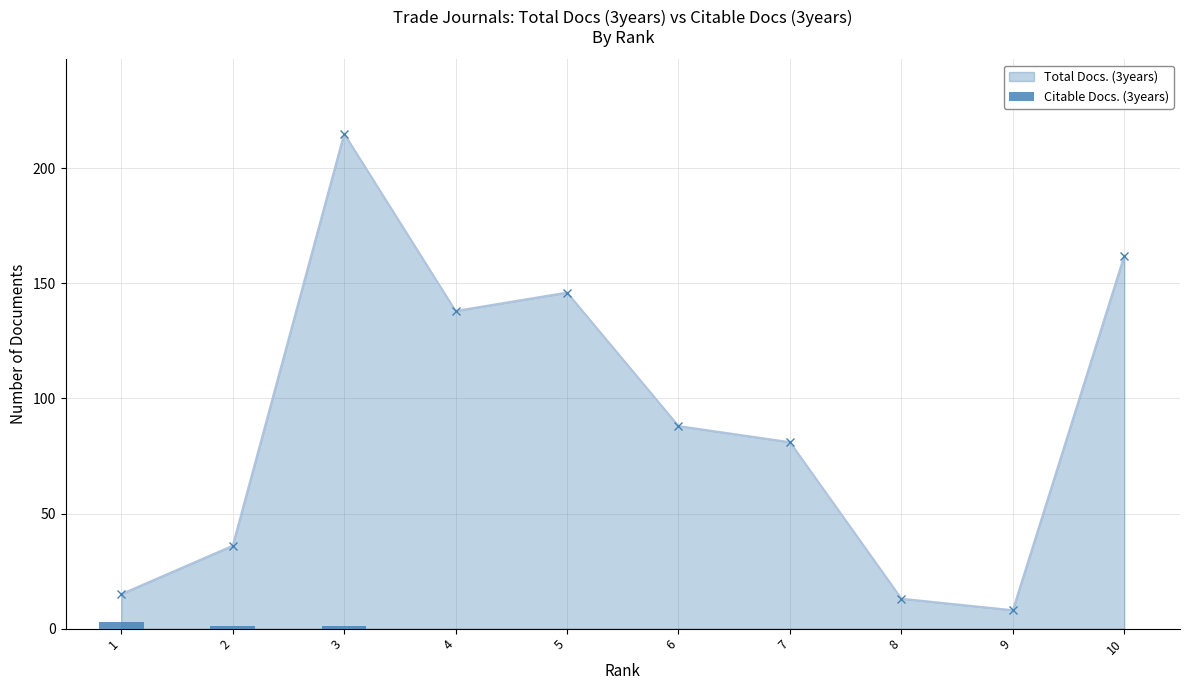

Reading left to right, extract all data points from this chart.

3	1	1	0	0	0	0	0	0	0